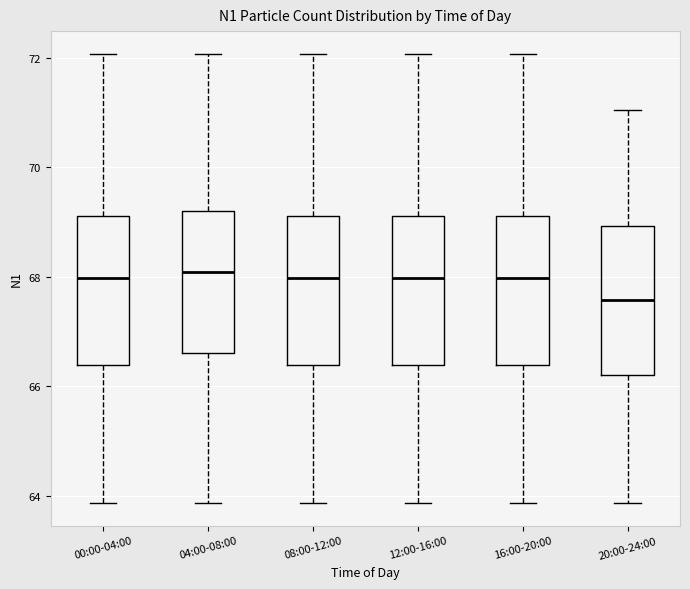

Reading left to right, read every box against the y-axis: the position of its median line, the range the box covers, and the ends of its whiskers. The values are not printed on the chart, so give them approximately, as read against the axis.

00:00-04:00: median 68.0, box 66.4 to 69.2, whiskers 63.8 to 72.0
04:00-08:00: median 68.0, box 66.6 to 69.2, whiskers 63.8 to 72.0
08:00-12:00: median 68.0, box 66.4 to 69.2, whiskers 63.8 to 72.0
12:00-16:00: median 68.0, box 66.4 to 69.2, whiskers 63.8 to 72.0
16:00-20:00: median 68.0, box 66.4 to 69.2, whiskers 63.8 to 72.0
20:00-24:00: median 67.6, box 66.2 to 69.0, whiskers 63.8 to 71.0